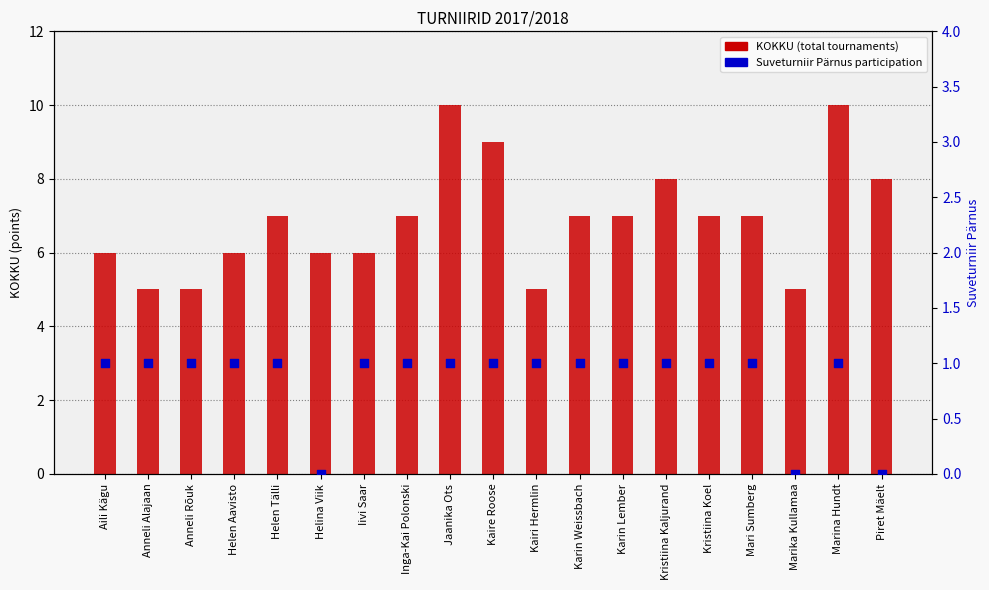

Which series has the largest Y range (max minus min)?

KOKKU